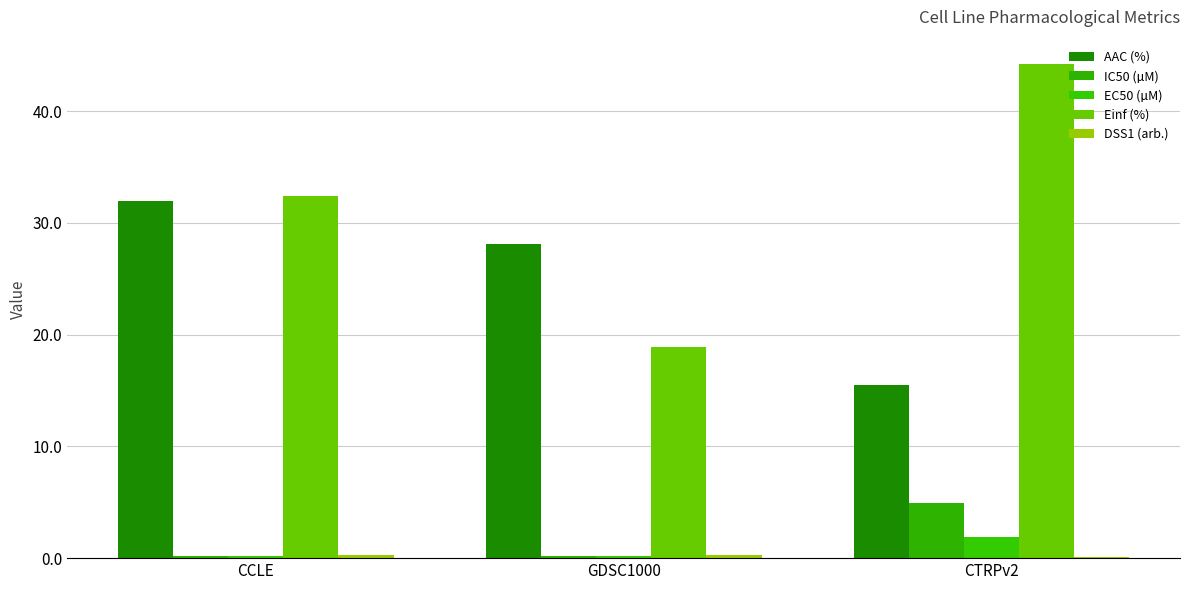

Which series changed the most between CCLE and GDSC1000?

Einf (%)